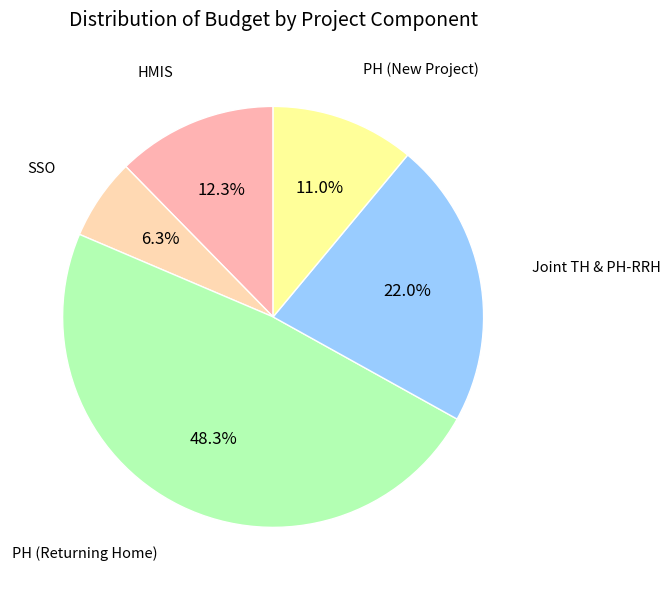

What is the largest slice in the pie chart?

PH (Returning Home)